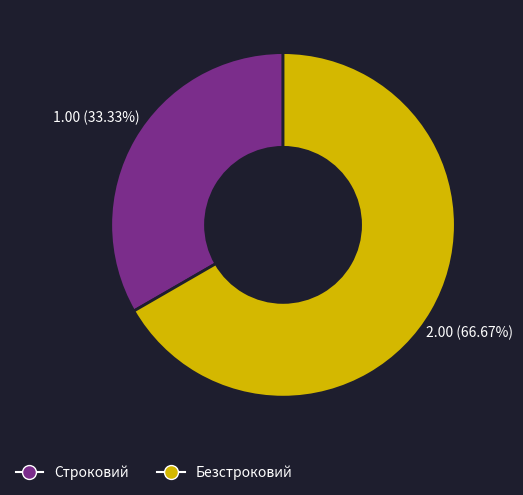

True or false: Строковий accounts for 33% of the total.

True